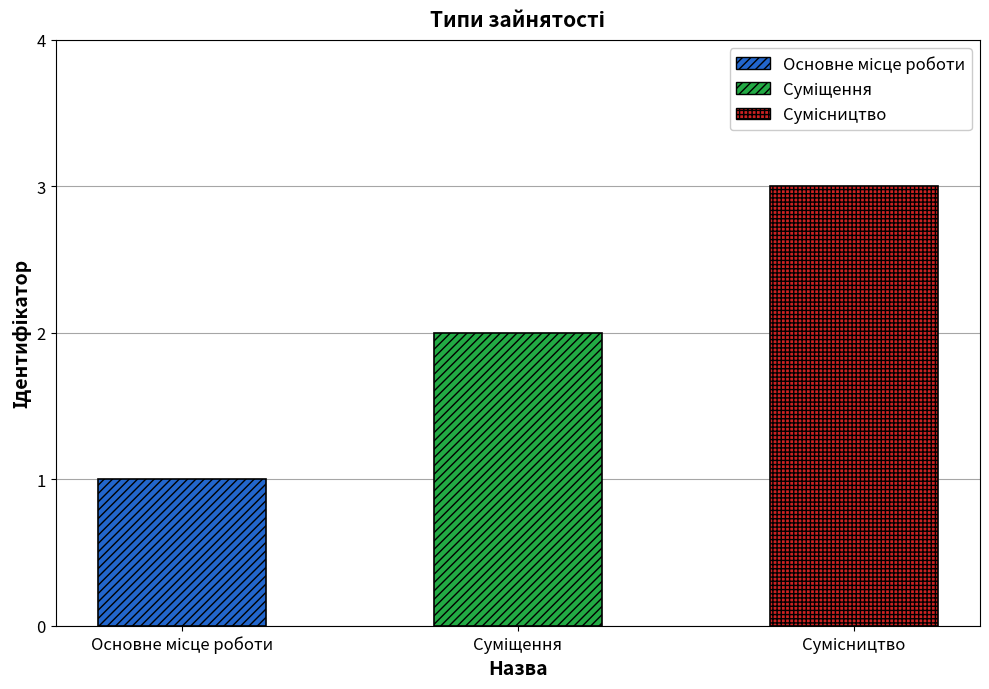

Read the value at Суміщення.

2